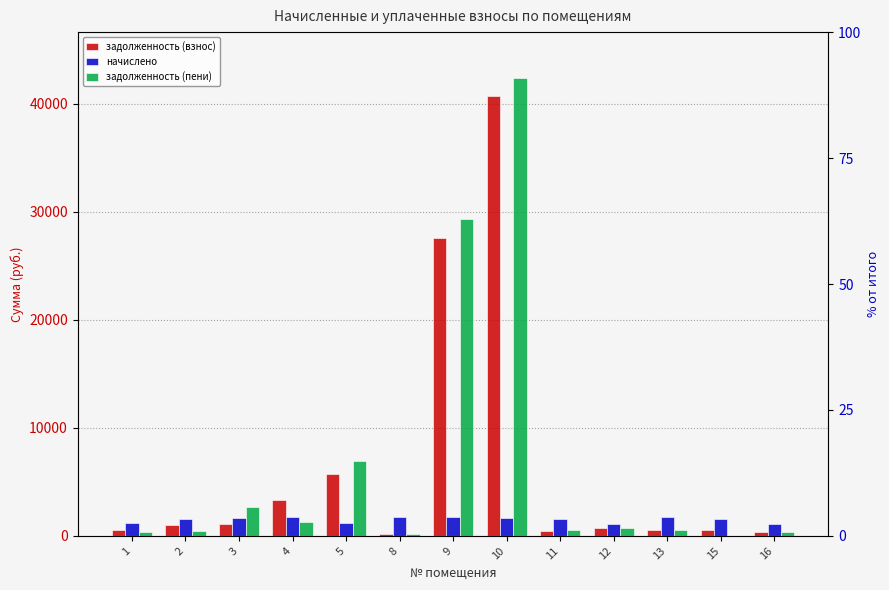

What is the spread (max minus min) of values at 13?

1156.0